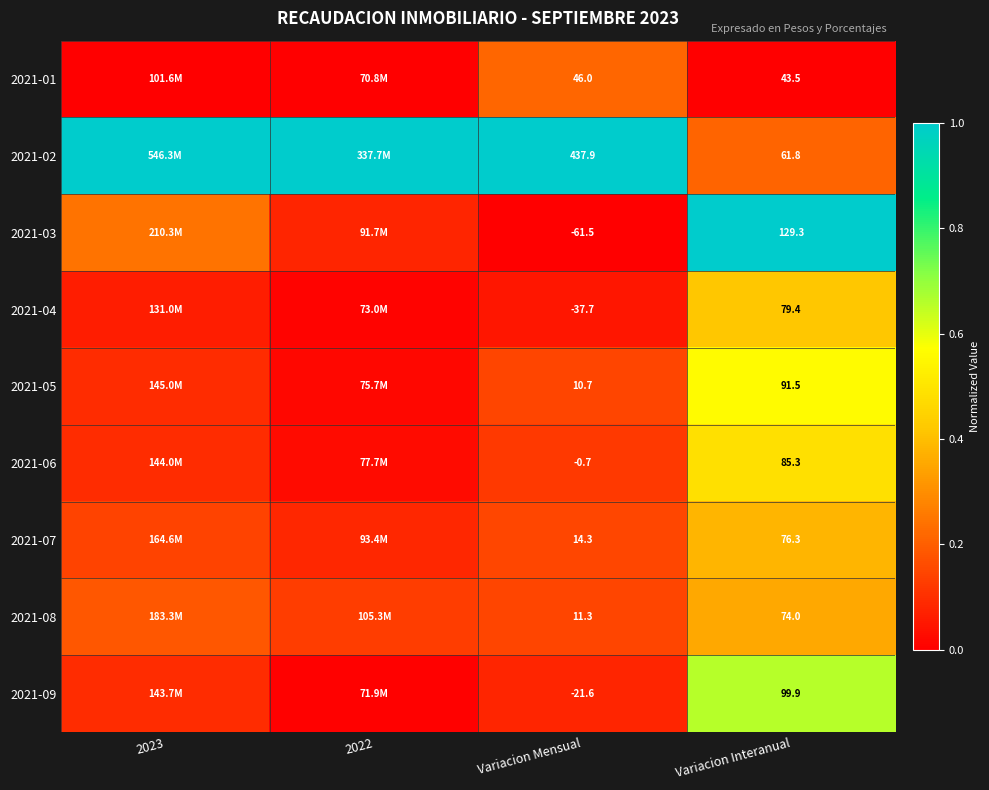

Is the value of 2021-07 at Variacion Mensual greater than the value of 2021-01 at Variacion Interanual?

No